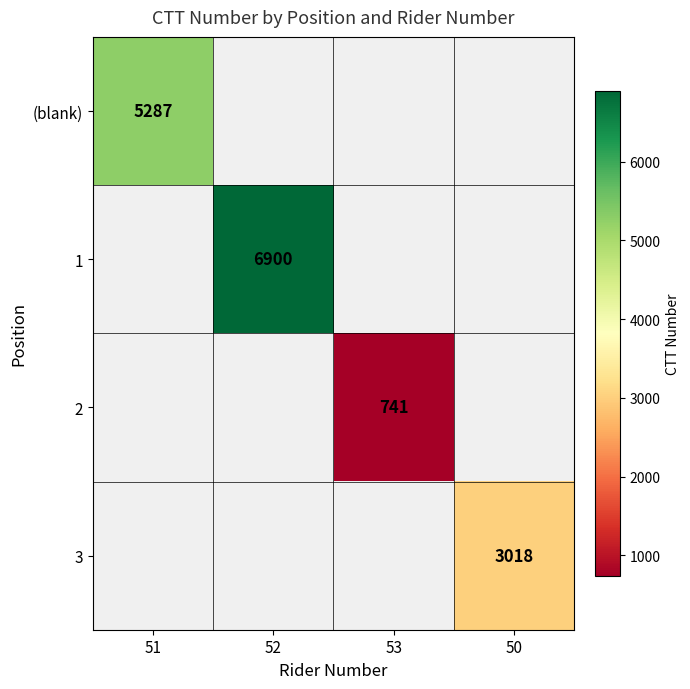

The (blank) series shows 5287 at 51. True or false?

True